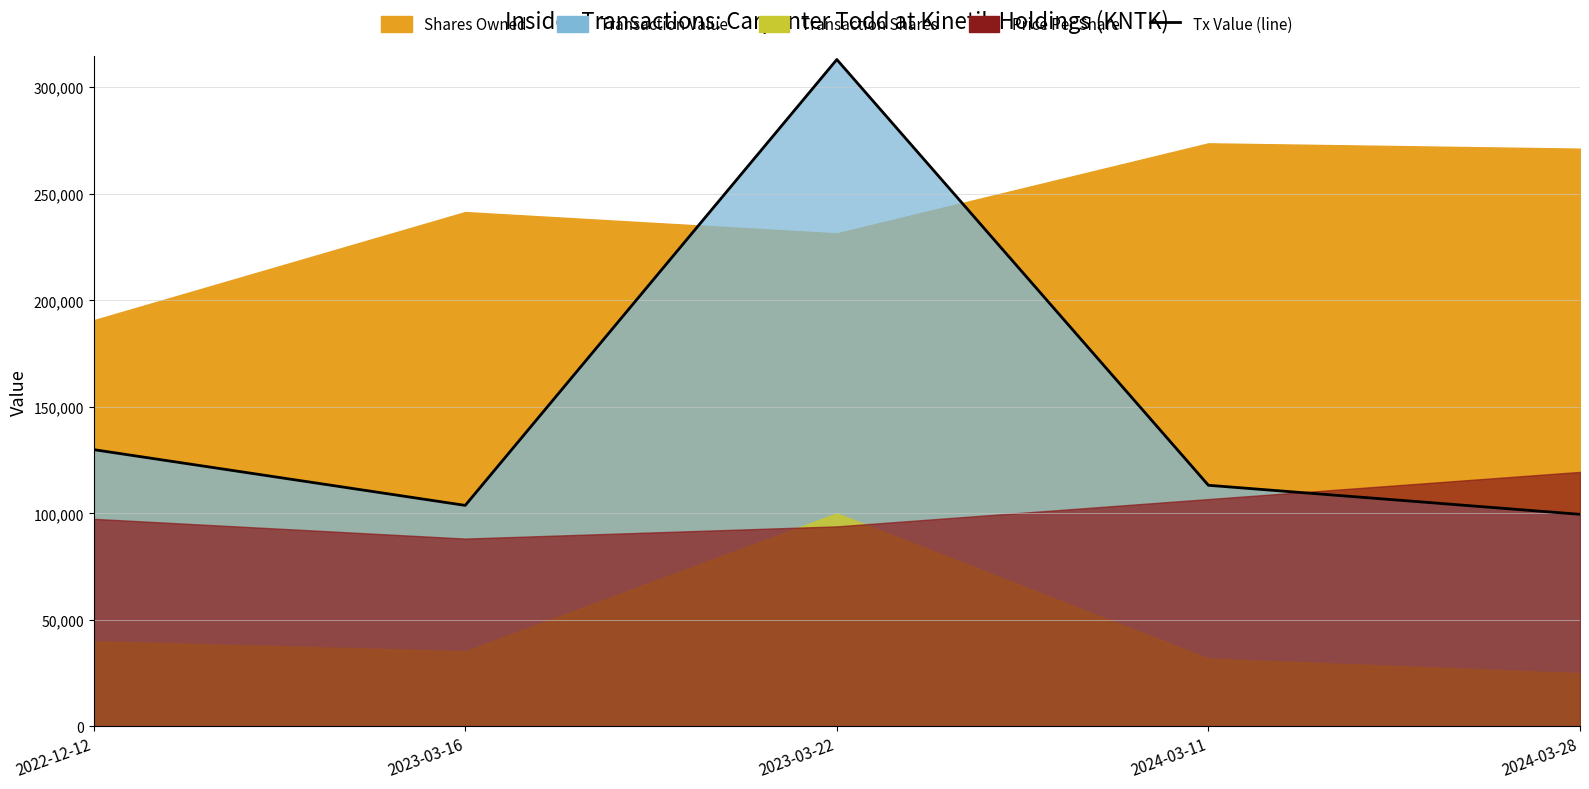

List the labels in order of value, largest first.

2023-03-22, 2022-12-12, 2024-03-11, 2023-03-16, 2024-03-28